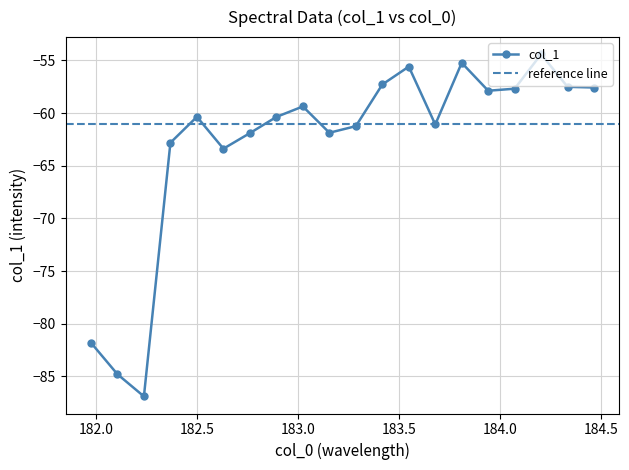

How many points are higher than both their immediate neighbors (excluding endpoints)?

5